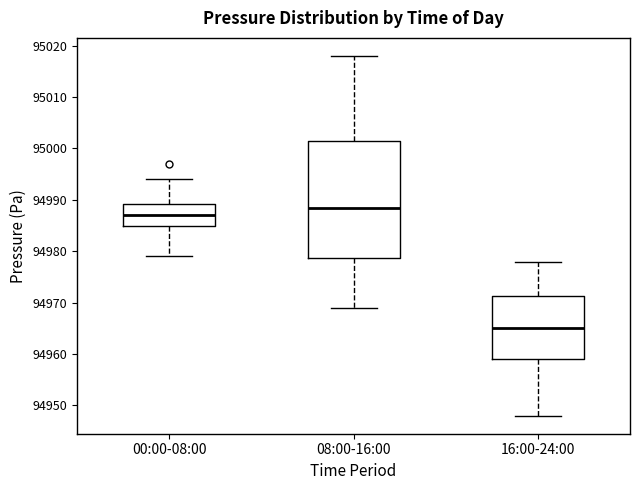

Reading left to right, transcribe this box plot: for each box, give where its median line is, the range the box spans, and where its two whiskers end, as read against the y-axis. The values are not printed on the chart, so give them approximately, as read against the axis.

00:00-08:00: median 94987, box 94985 to 94989, whiskers 94979 to 94994
08:00-16:00: median 94989, box 94979 to 95002, whiskers 94969 to 95018
16:00-24:00: median 94965, box 94959 to 94971, whiskers 94948 to 94978